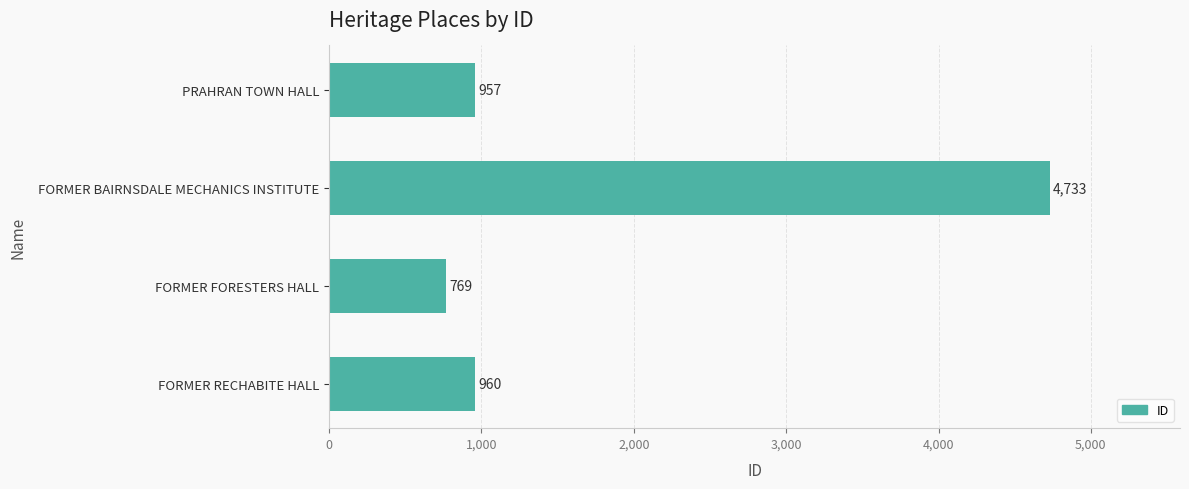

What is the change in value from FORMER BAIRNSDALE MECHANICS INSTITUTE to FORMER FORESTERS HALL?

-3964